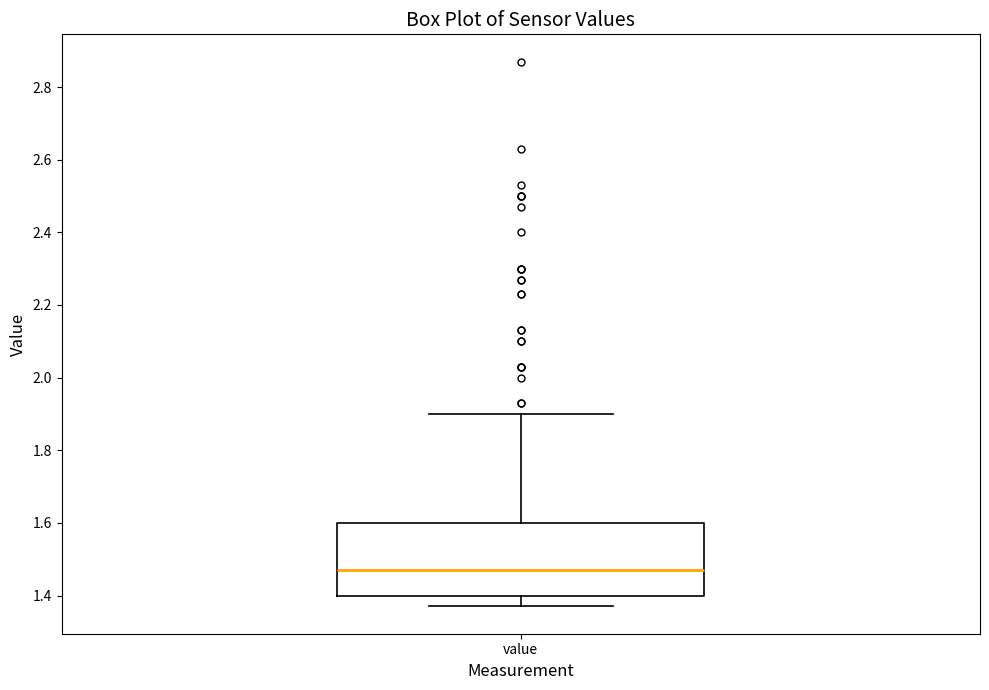

Read this box plot against the y-axis: the position of the median line, the range covered by the box, and the ends of both whiskers. The values are not printed on the chart, so give them approximately, as read against the axis.

median 1.48, box 1.40 to 1.60, whiskers 1.38 to 1.90